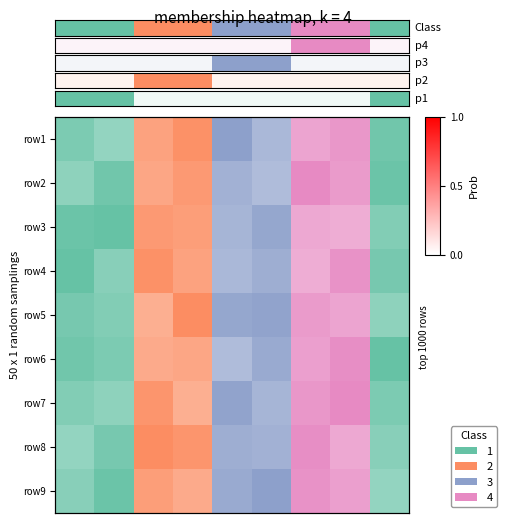

Rank the categories by value from lowest to highest.

0, 1, 8, 2, 3, 4, 5, 6, 7